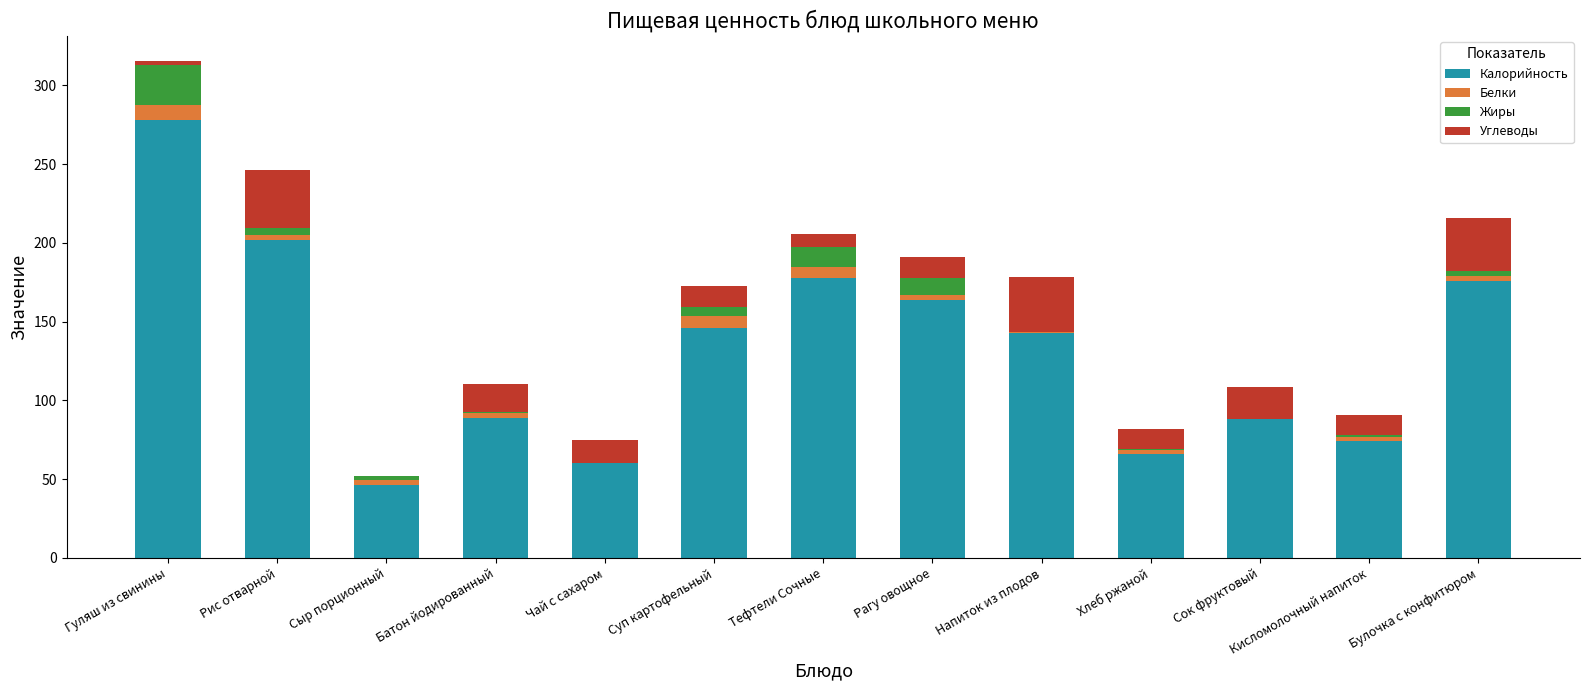

The value of Калорийность at Чай с сахаром is 60.0. True or false?

True